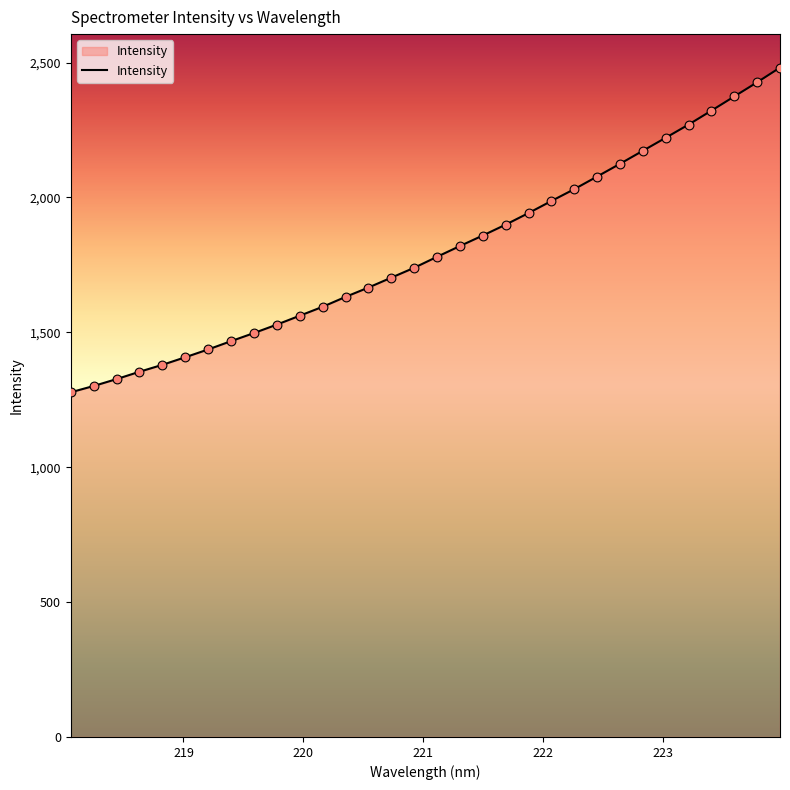

What is the greatest value displayed?

2481.6